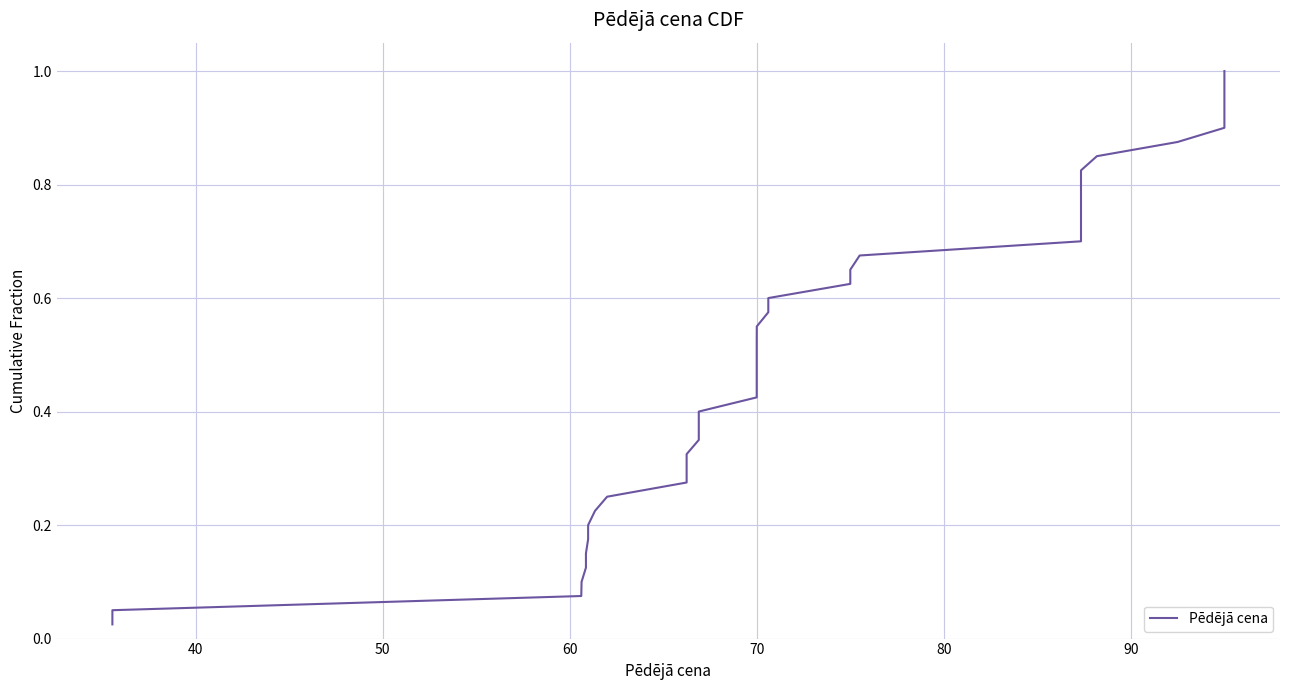

What is the maximum value shown in the chart?

1.0